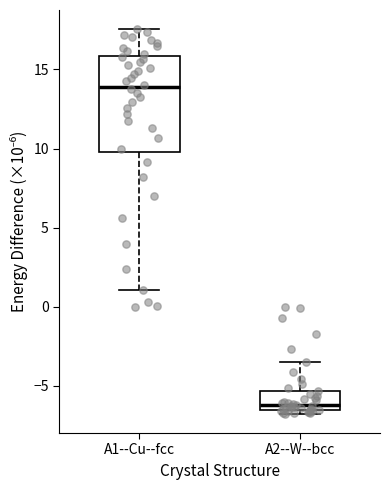

Which box's median line is the lowest?

A2--W--bcc